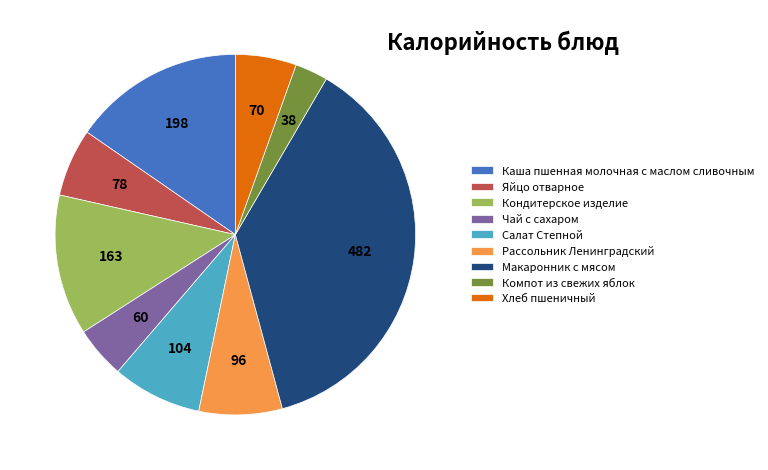

How many slices are in this pie chart?

9